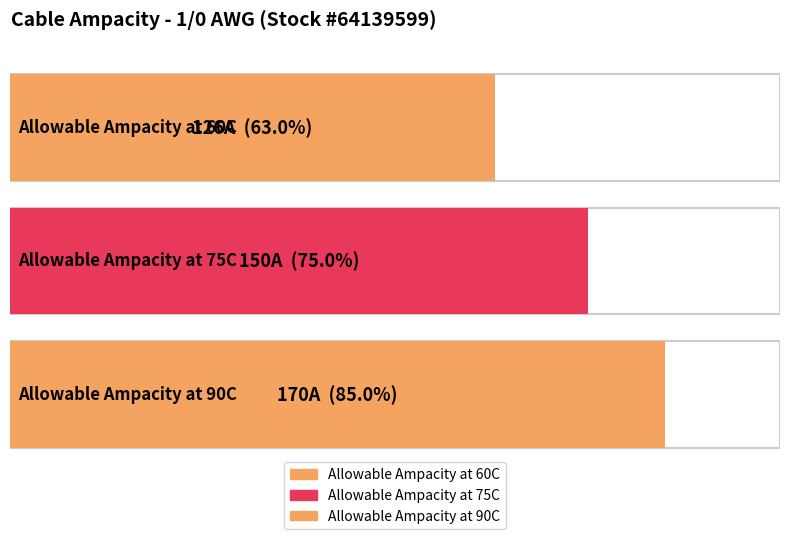

True or false: the data shows 94 at Allowable Ampacity at 90C.

False